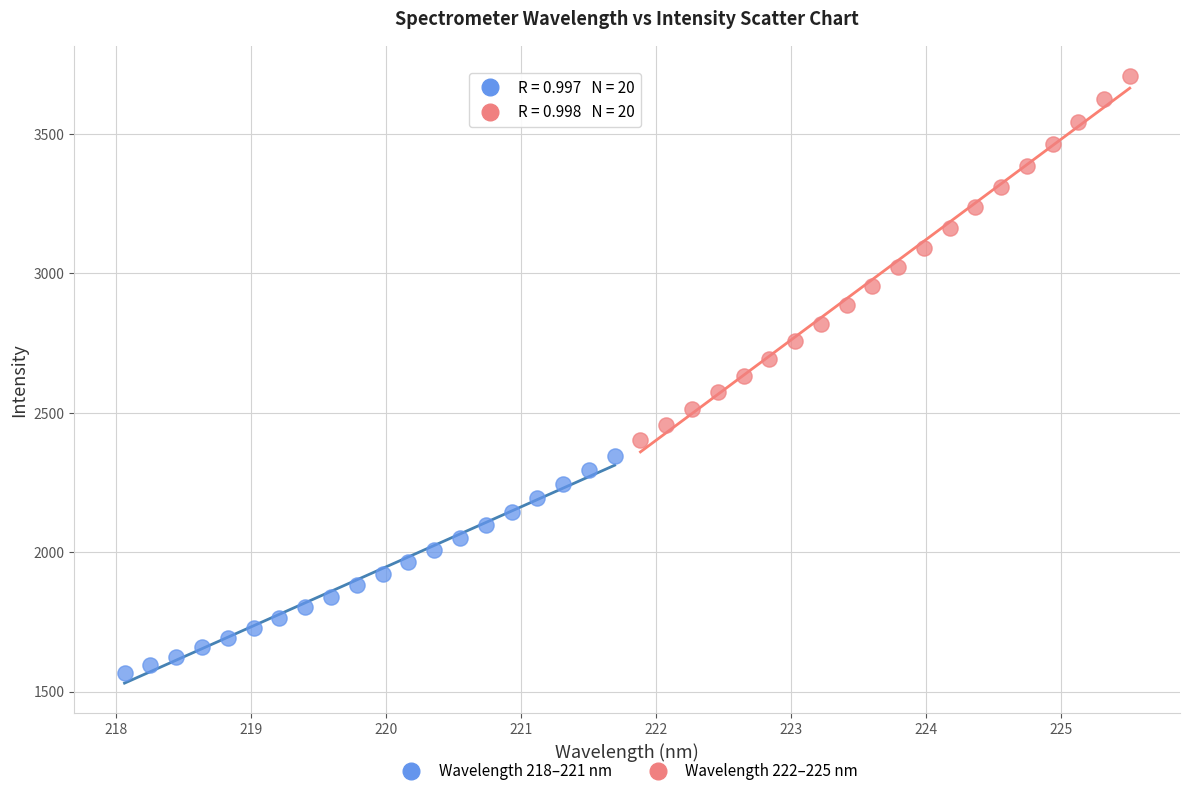

Which series contains the lowest Y value?

Wavelength 218–221 nm